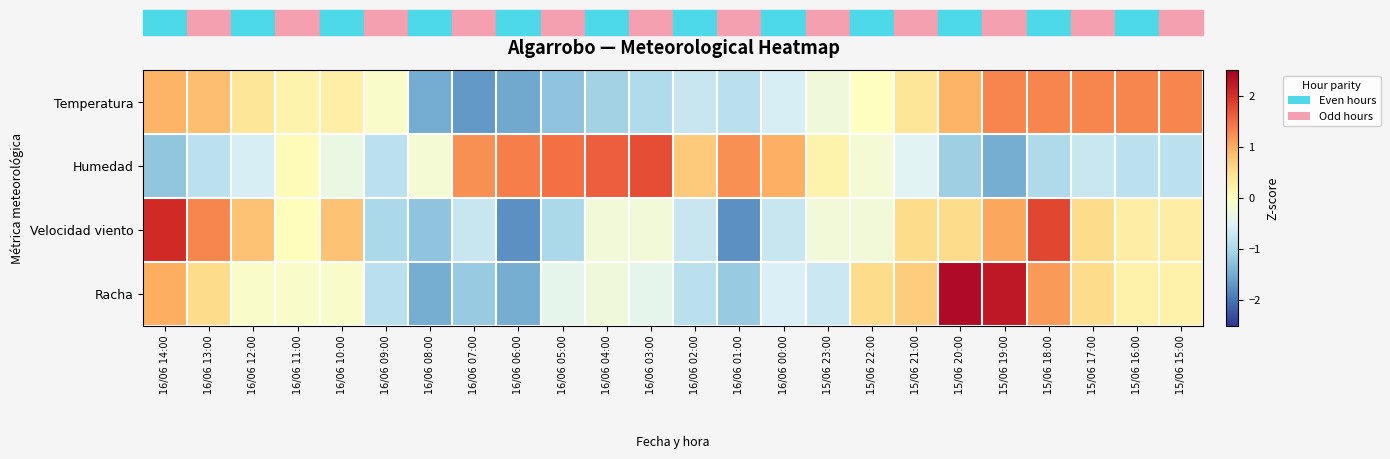

How many distinct data groups are displayed?

4